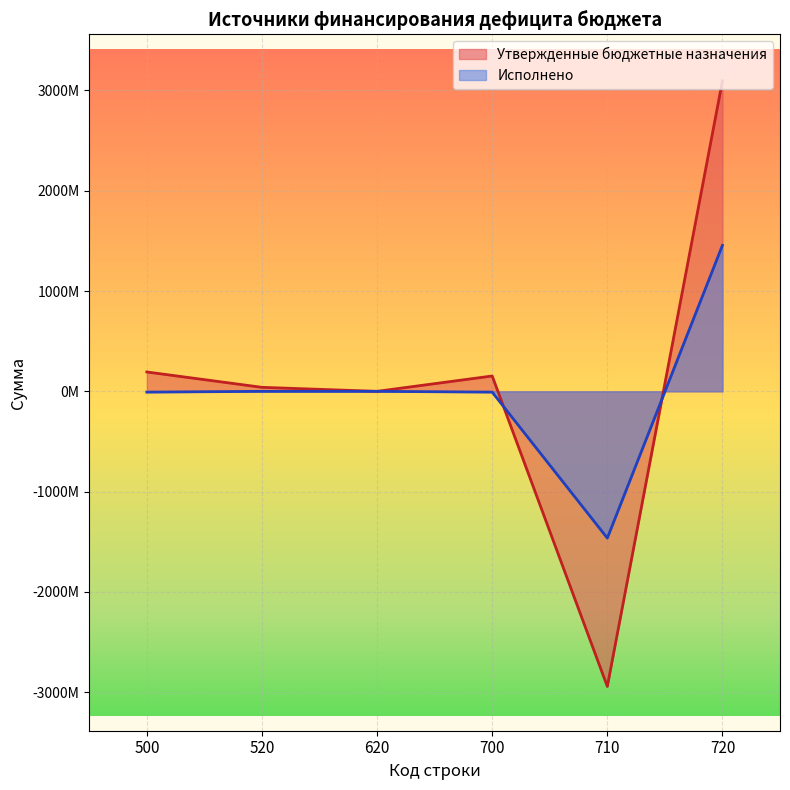

Which series has the largest total across all categories?

Утвержденные бюджетные назначения